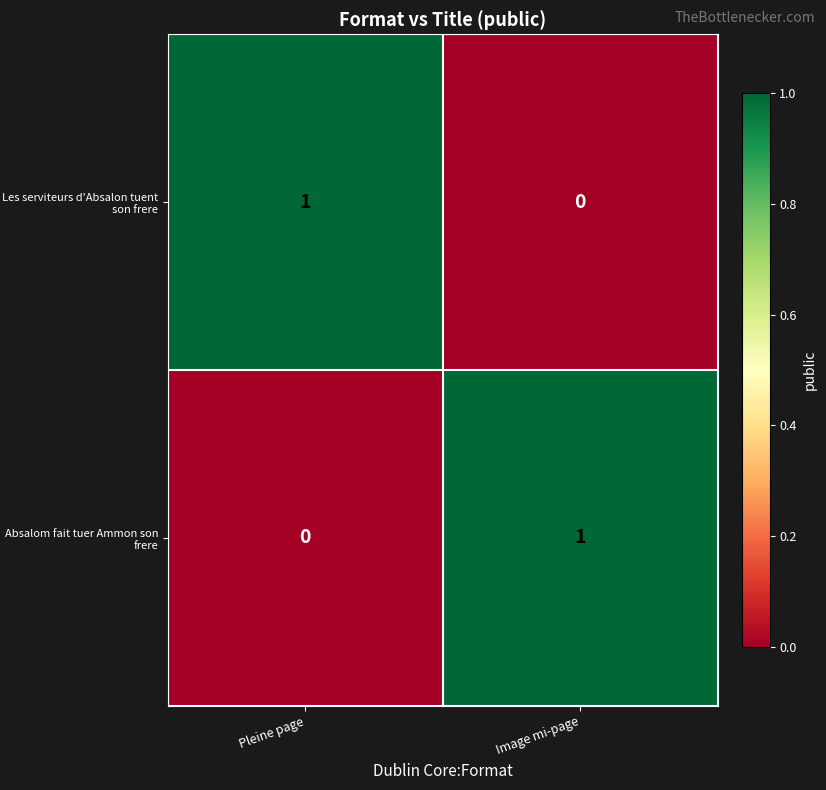

Is the value of Absalom fait tuer Ammon son frere at Image mi-page greater than the value of Les serviteurs d'Absalon tuent son frere at Image mi-page?

Yes